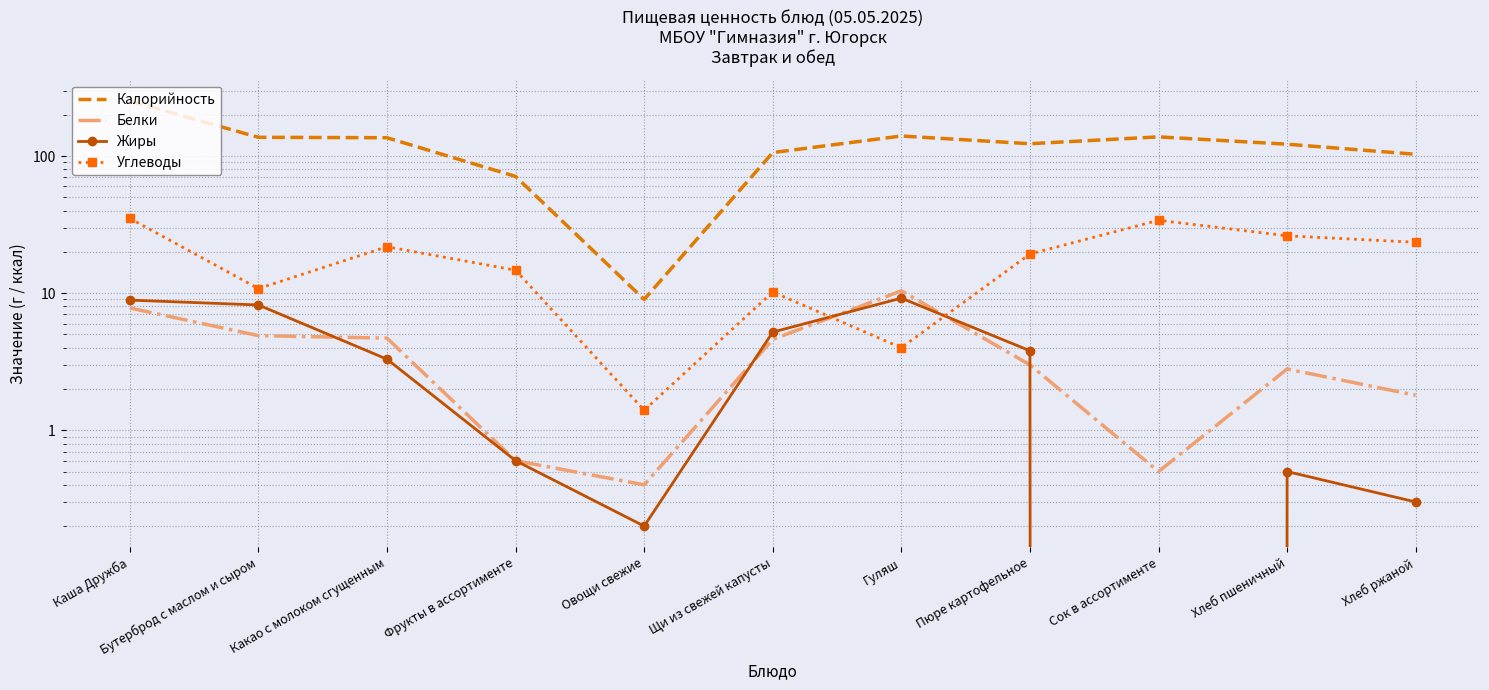

True or false: Калорийность and Углеводы cross at least once.

False